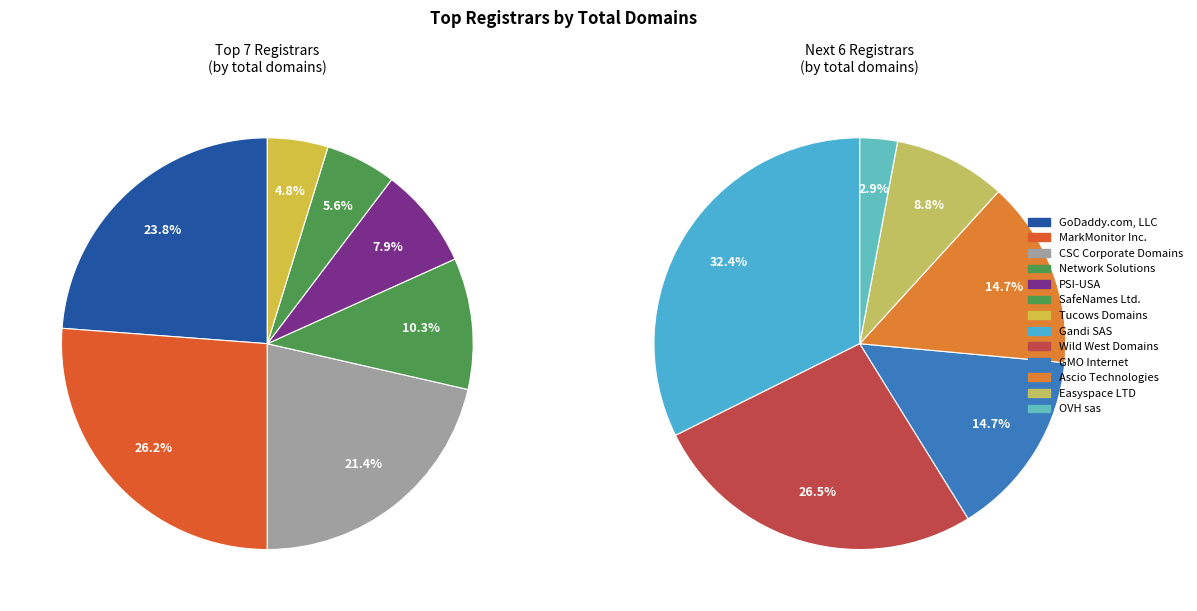

How many slices are in this pie chart?

13